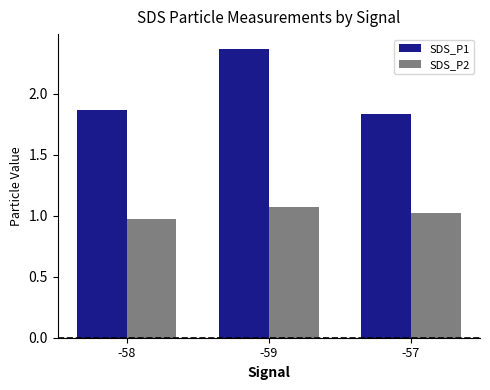

At how many categories does at least one series exceed 1?

3